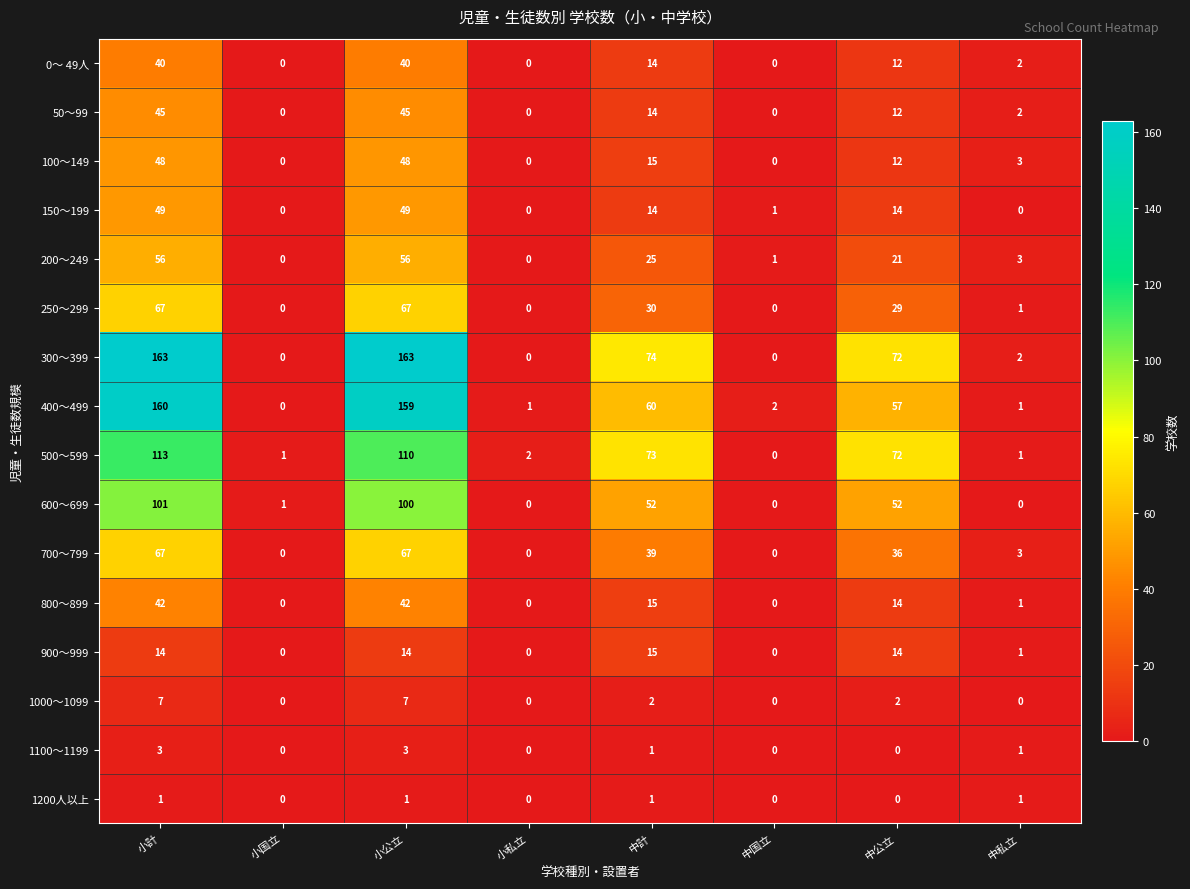

The 800～899 series shows 56 at 小公立. True or false?

False